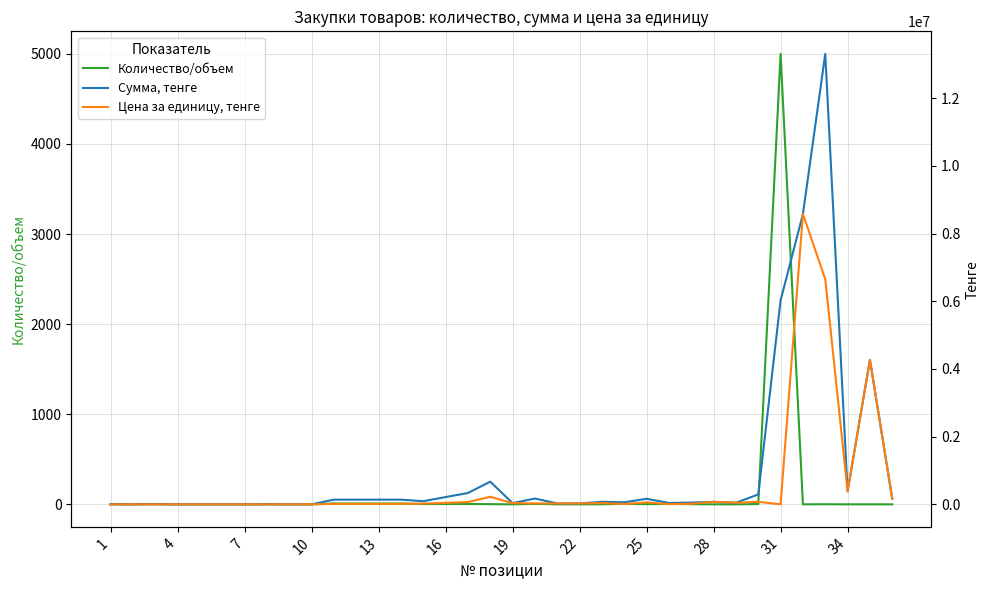

What is the highest value of the Сумма, тенге series?

13310636.8